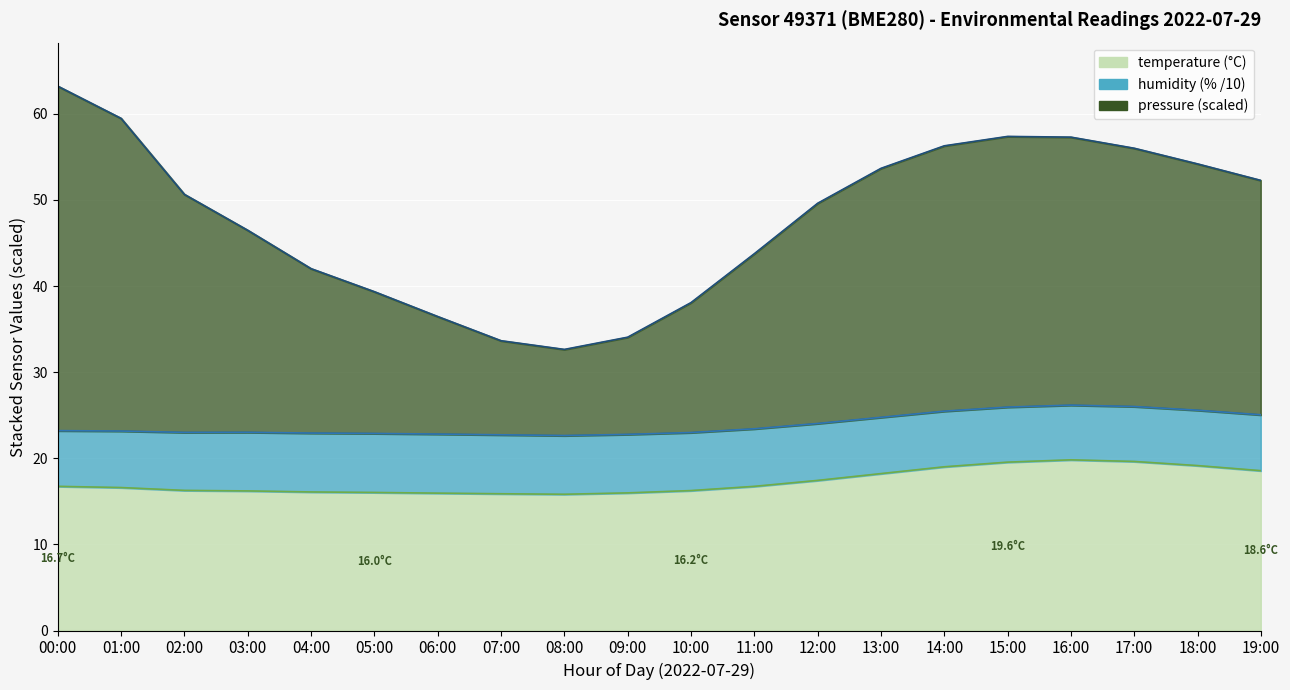

True or false: pressure_norm has a value of 87.8 at 12:00.

False